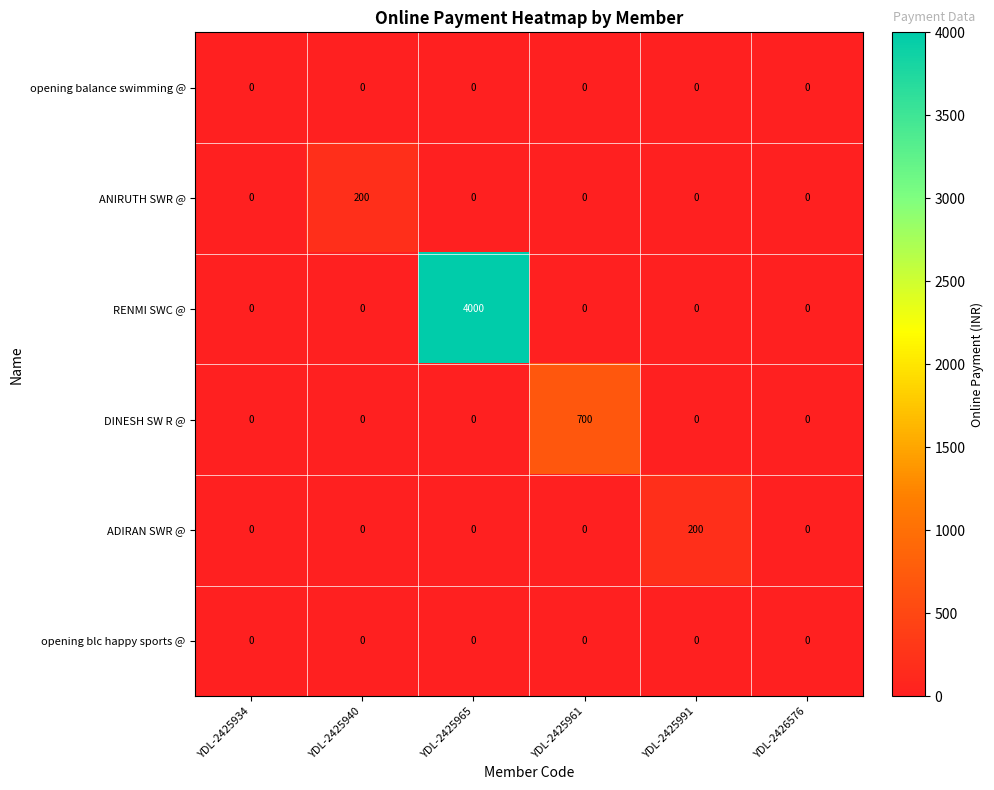

What is the greatest value displayed?

4000